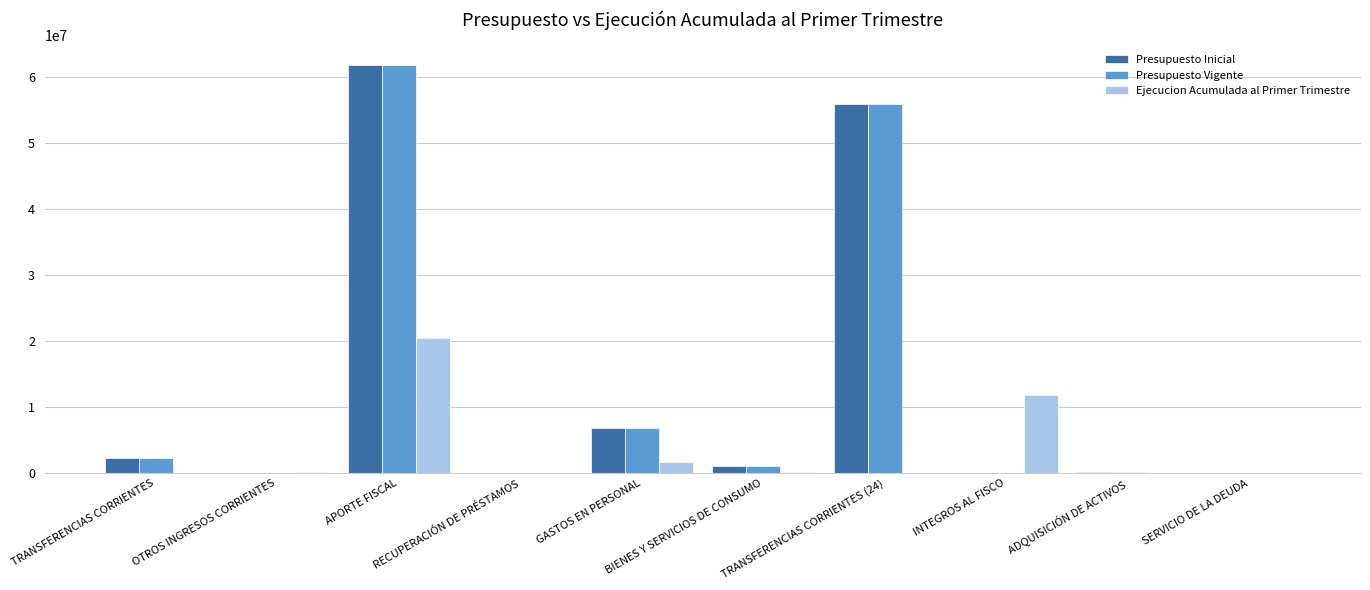

Are the bars grouped side by side (vs. stacked)?

Yes